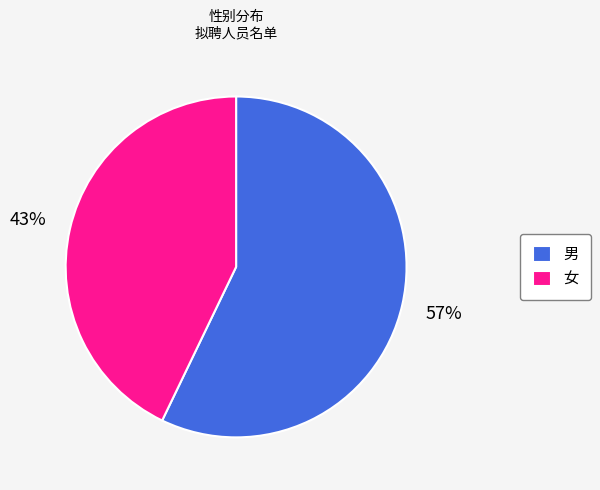

Which has a higher value, 女 or 男?

男